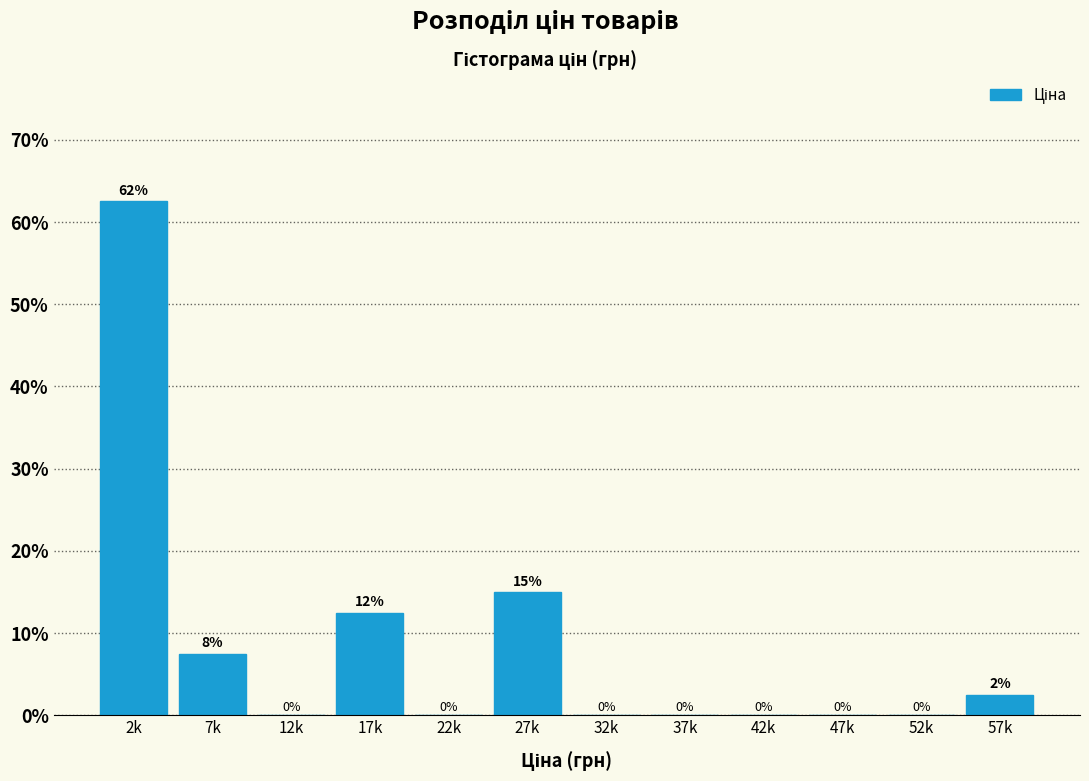

The chart shows a value of 0.0 at 12k. True or false?

True